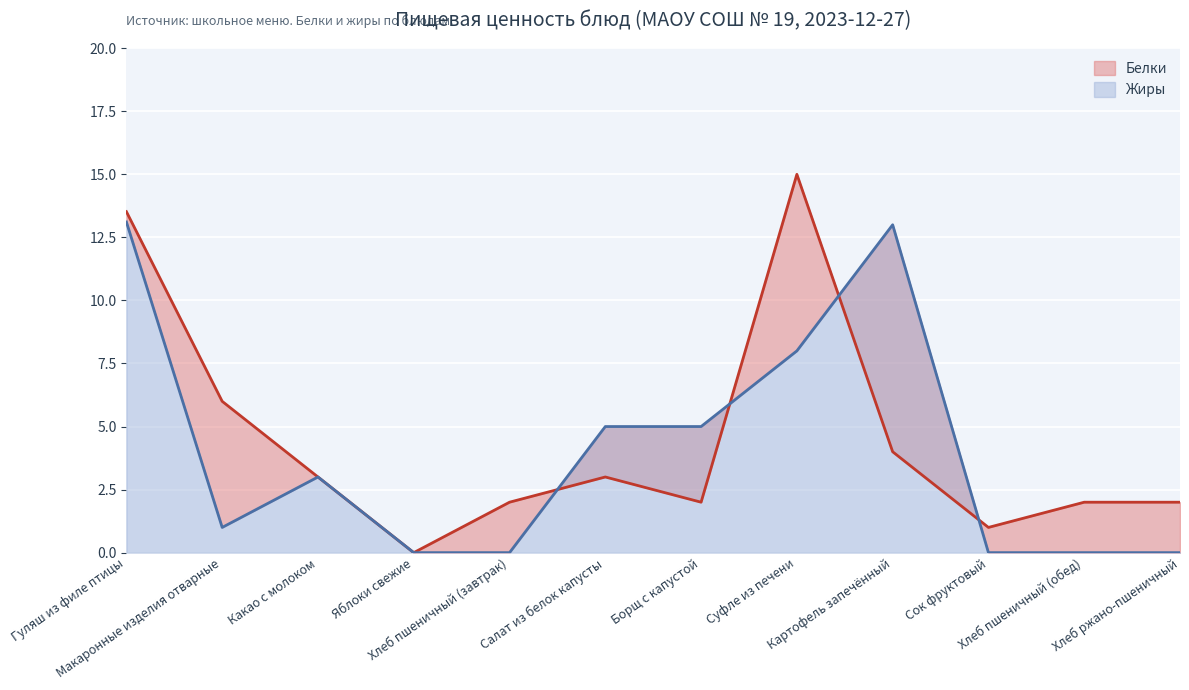

Between Гуляш из филе птицы and Хлеб пшеничный (обед), which is larger?

Гуляш из филе птицы